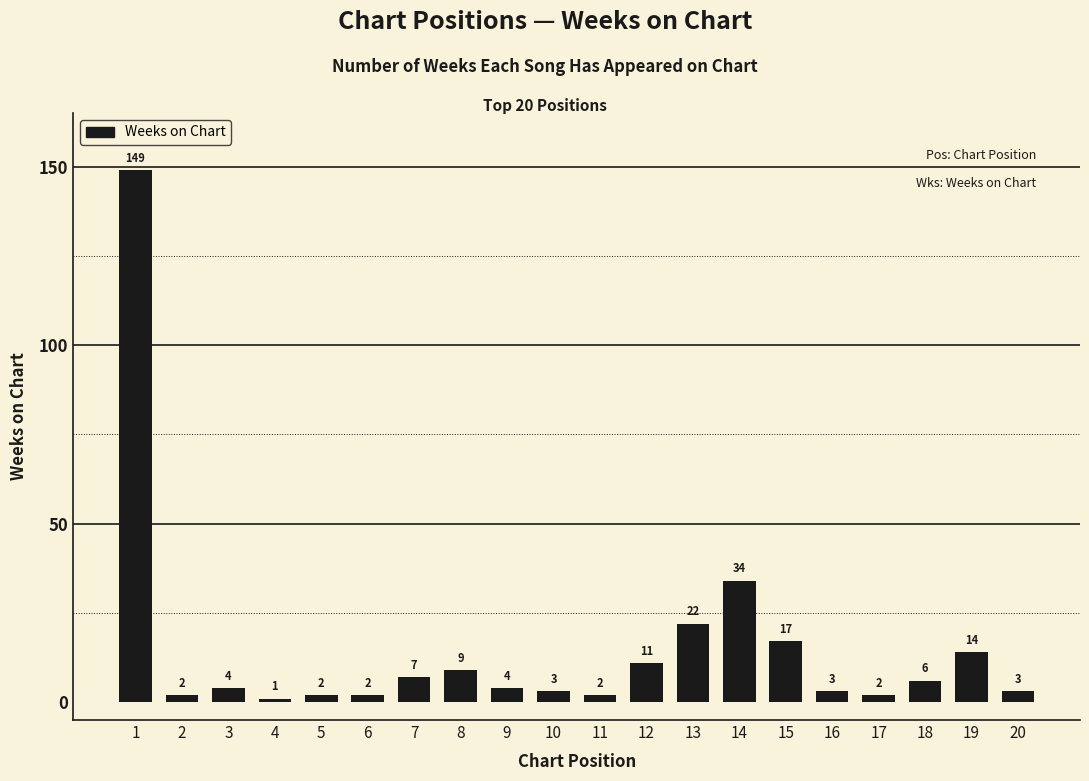

Which label corresponds to the smallest value in the chart?

4